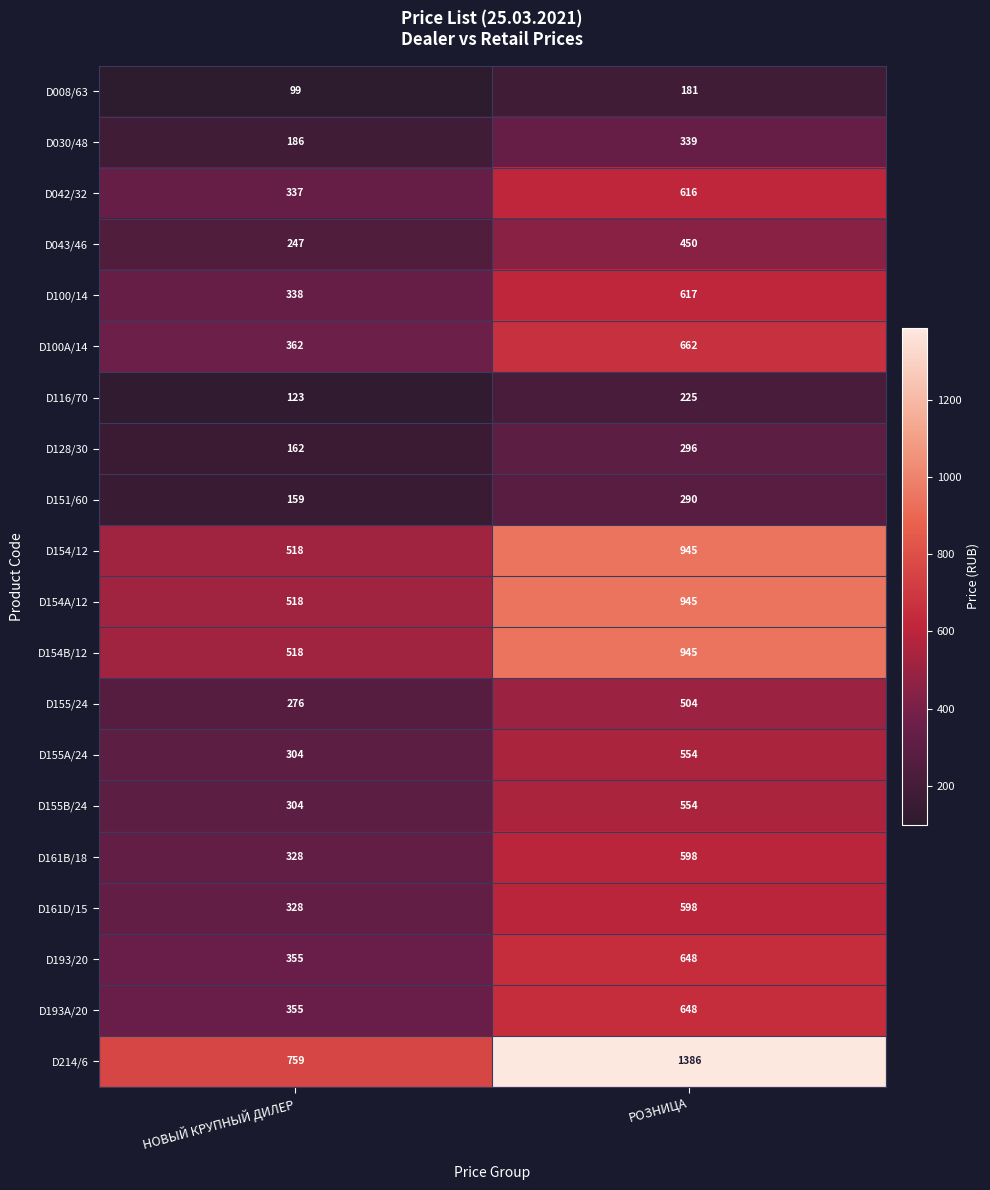

Read the D161D/15 value at РОЗНИЦА.

598